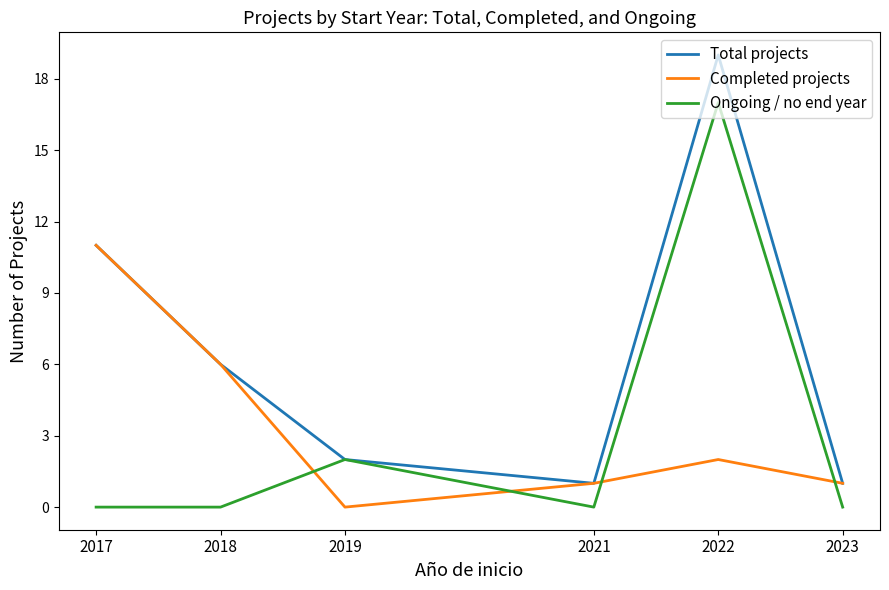

Reading left to right, transcribe all the data shown in this chart.

Total projects: 2017=11	2018=6	2019=2	2021=1	2022=19	2023=1
Completed projects: 2017=11	2018=6	2019=0	2021=1	2022=2	2023=1
Ongoing / no end year: 2017=0	2018=0	2019=2	2021=0	2022=17	2023=0